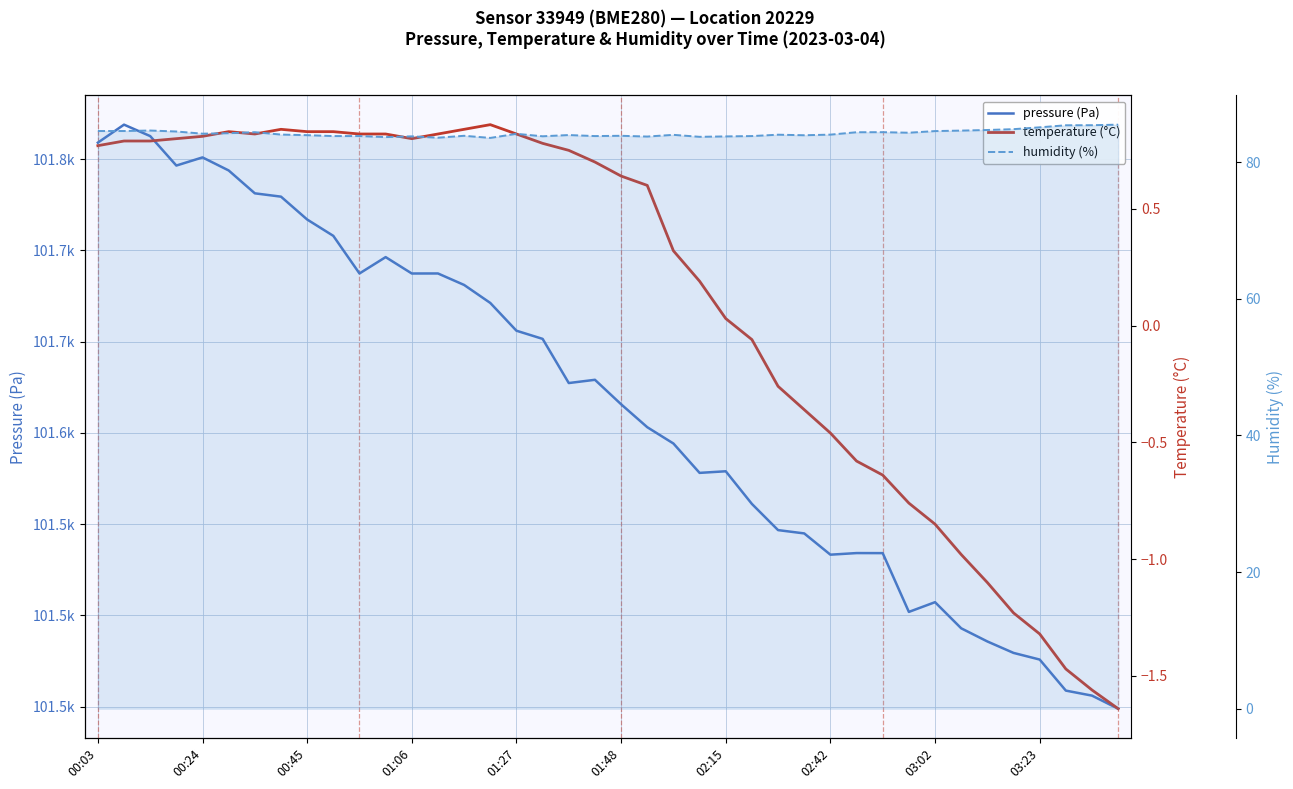

The value of temperature (°C) at 25 is -0.1. True or false?

False